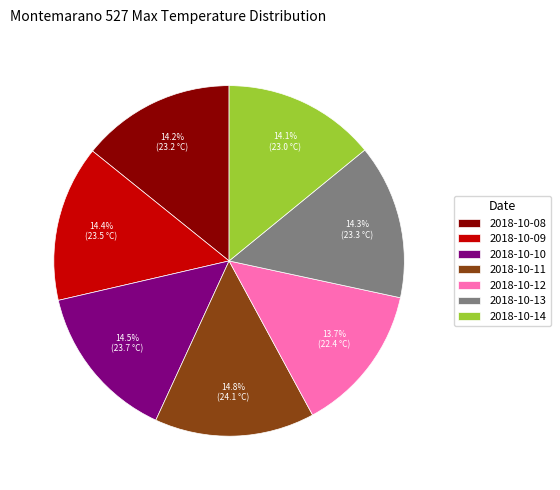

What percentage is the 2018-10-12 slice, to the nearest percent?

14%